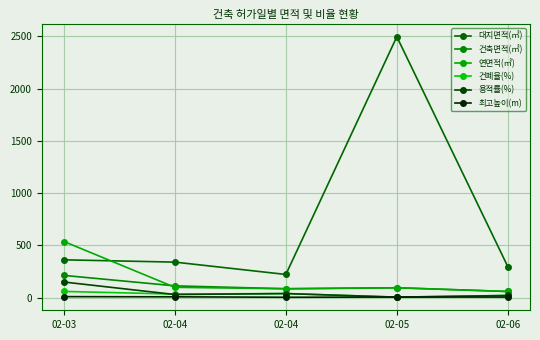

How many data points does each series have?

5